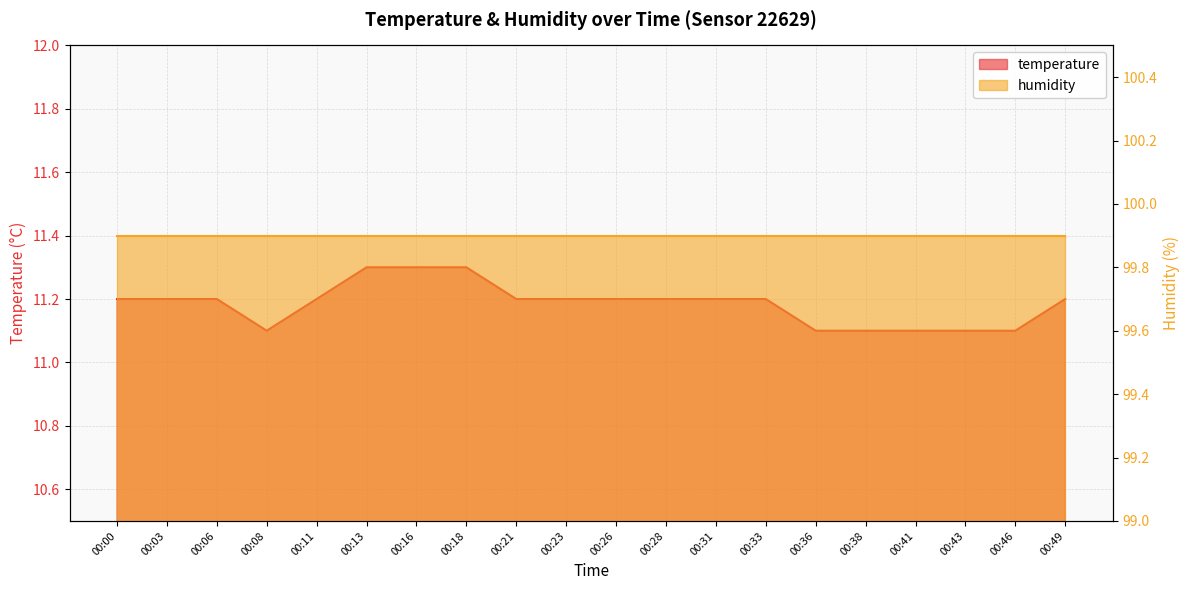

Which label corresponds to the smallest value in the chart?

00:08